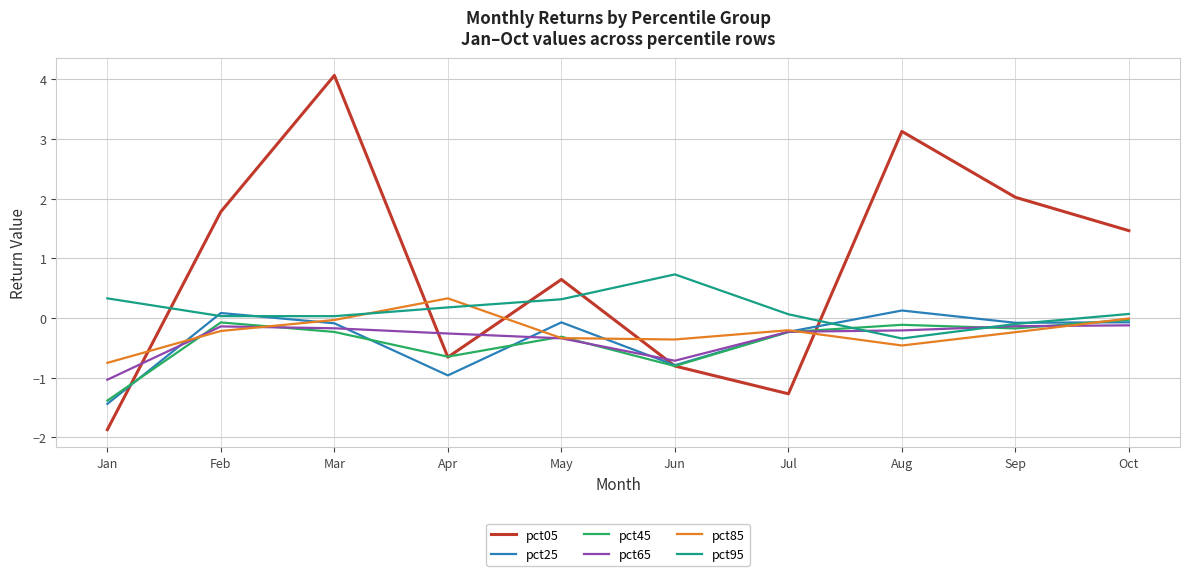

Read the pct85 value at Feb.

-0.2